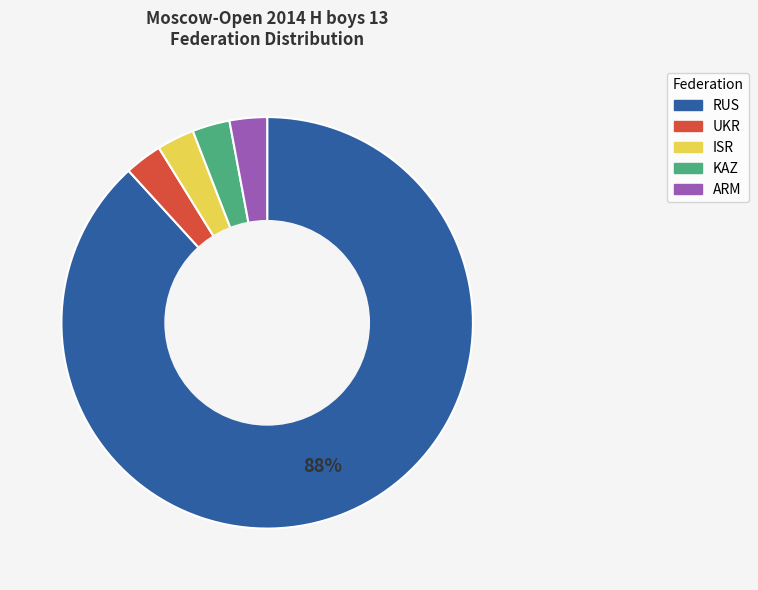

To the nearest percent, what is the difference between the largest and smallest slice percentages?

85%